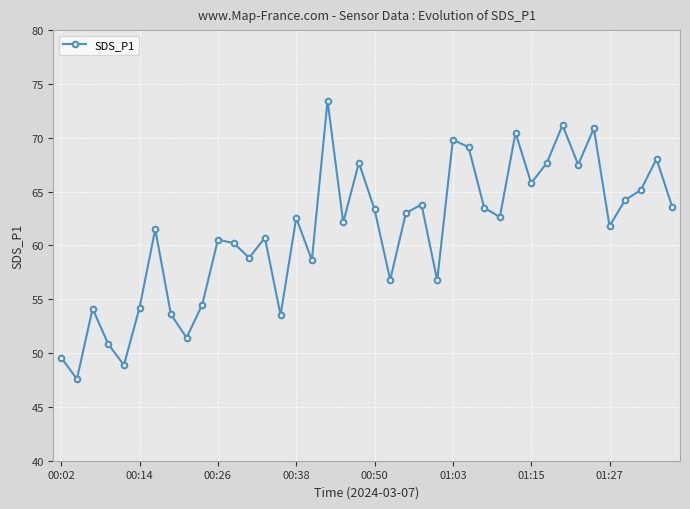

Count the number of data series in this chart.

1